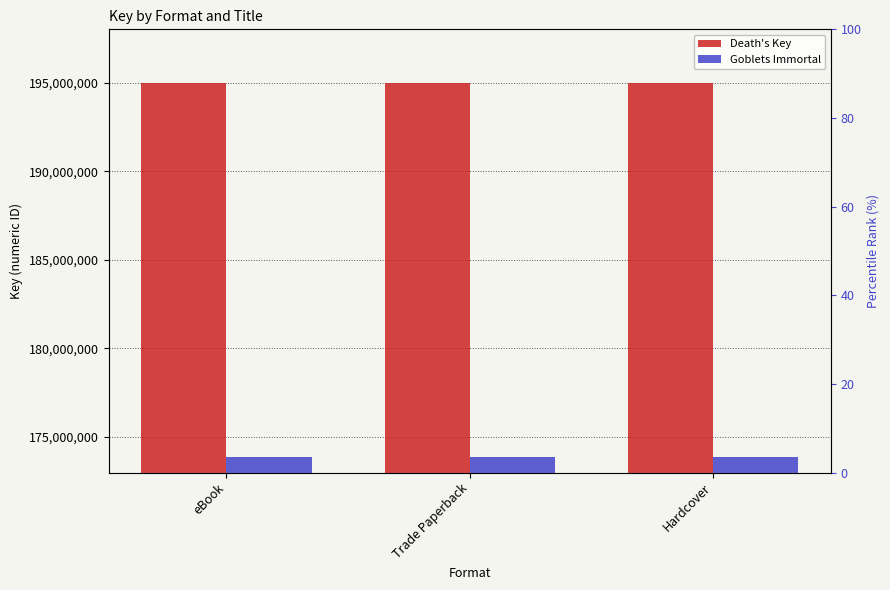

List the series in order of their overall mean, highest first.

Death's Key, Goblets Immortal